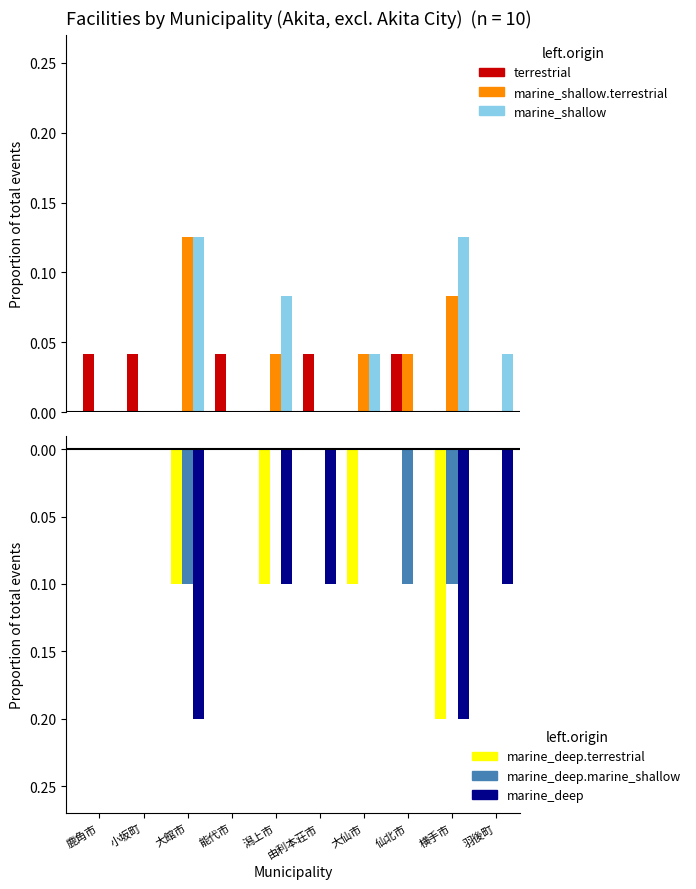

What is the spread (max minus min) of values at 横手市?

0.3